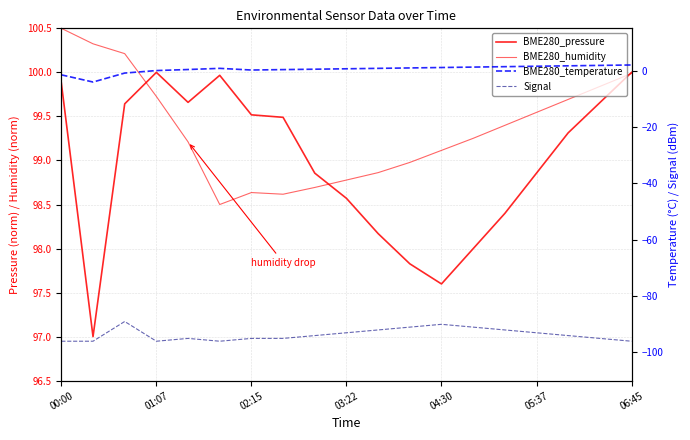

At which label does BME280_pressure first exceed 99?

00:00